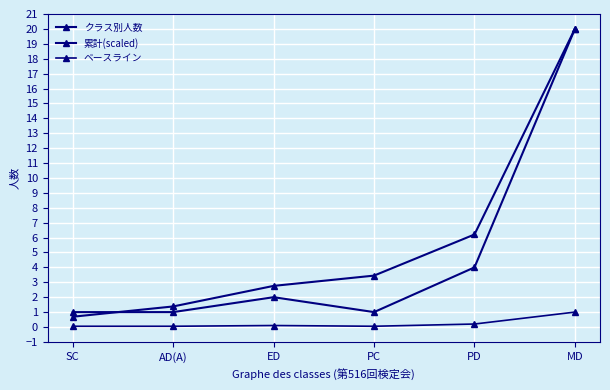

Which series has the widest spread of values?

累計(scaled)